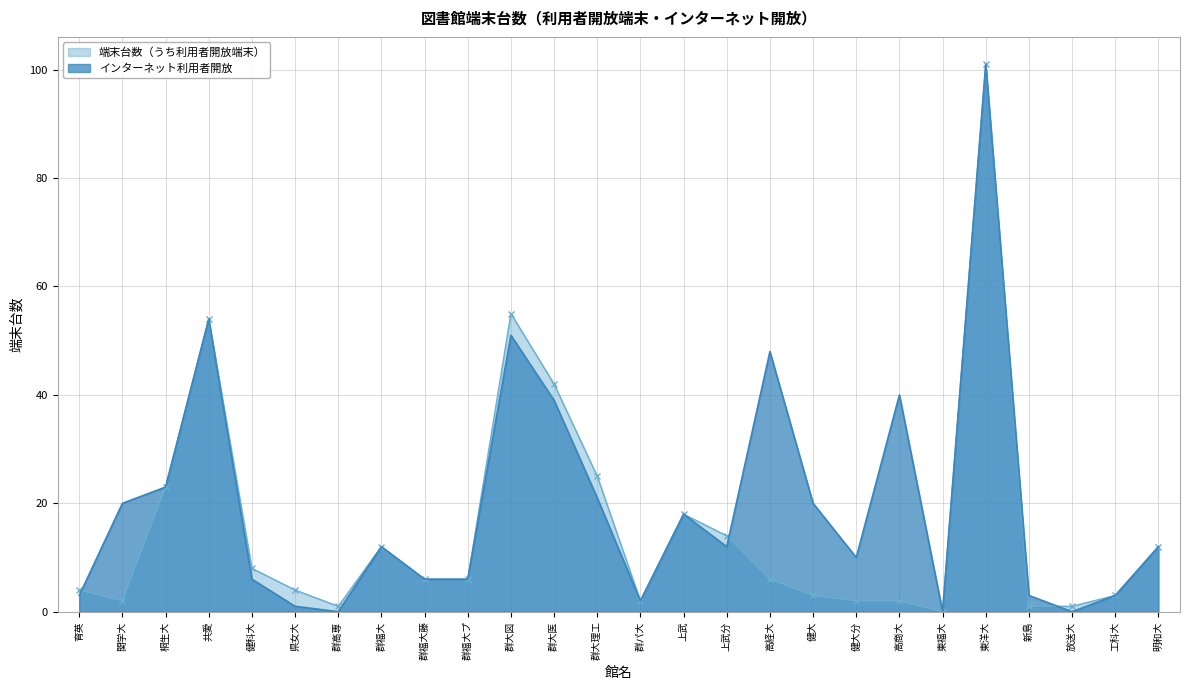

What is the difference between the highest and lowest values at 群大医?

3